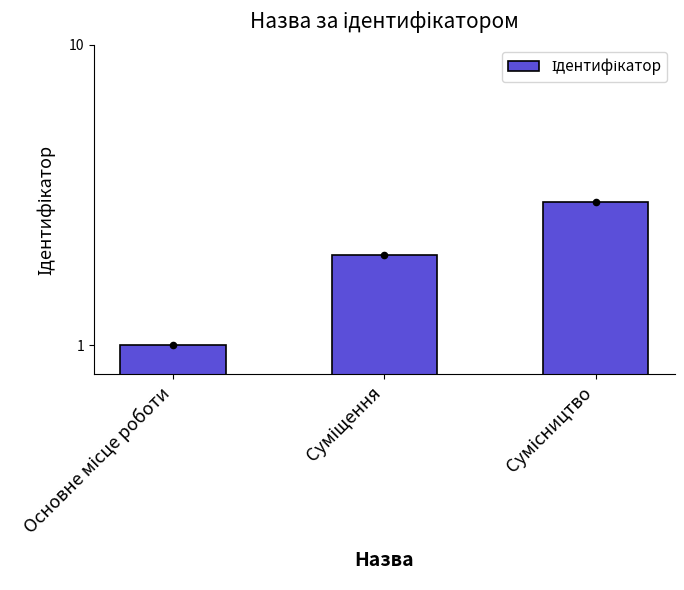

What is the ratio of the value at Суміщення to the value at Сумісництво?

0.7